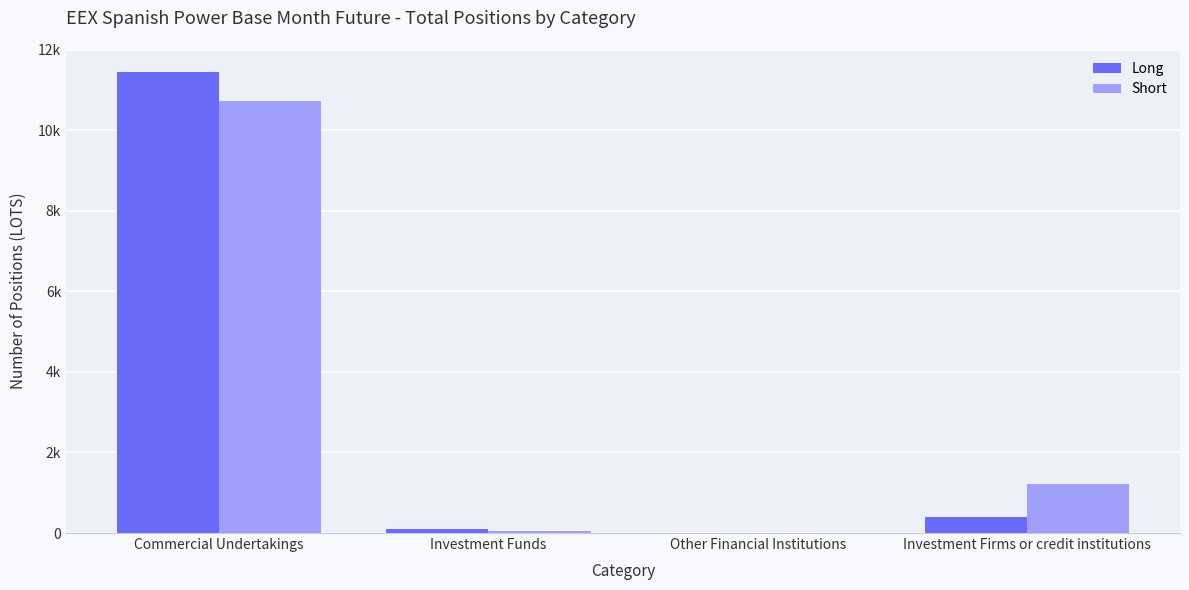

Does the chart contain stacked bars?

No